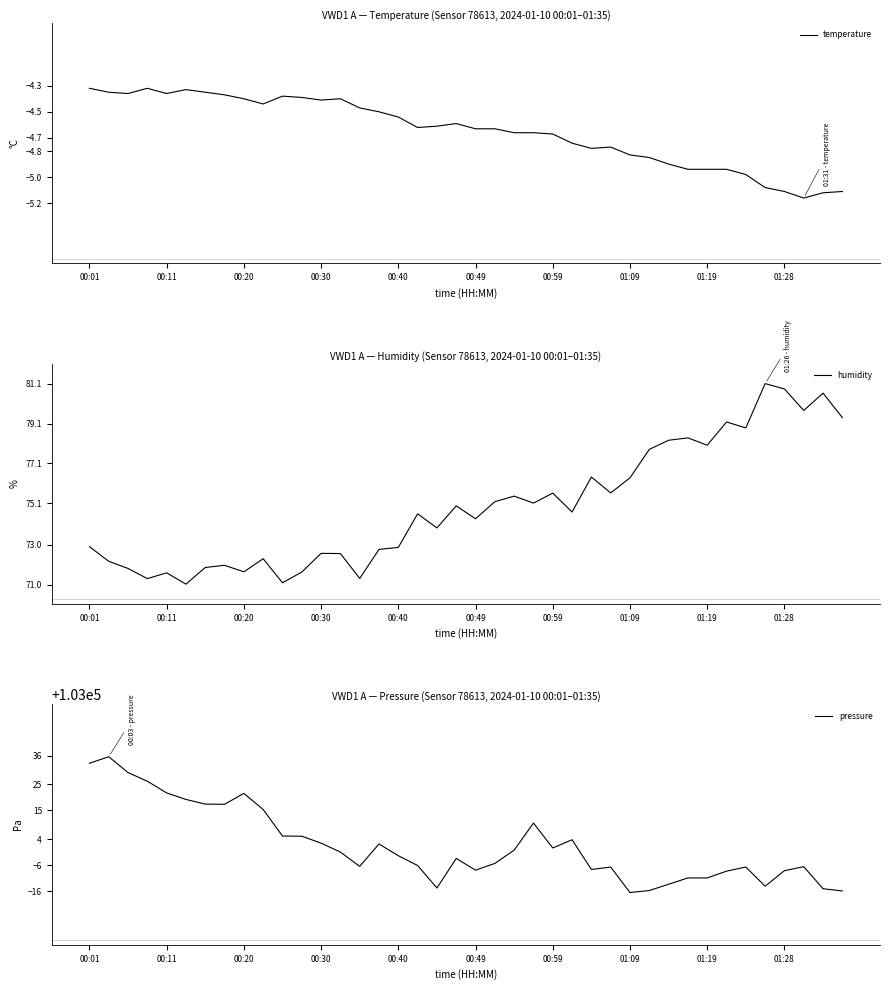

Rank the series at 30 from highest to lowest value.

pressure, humidity, temperature